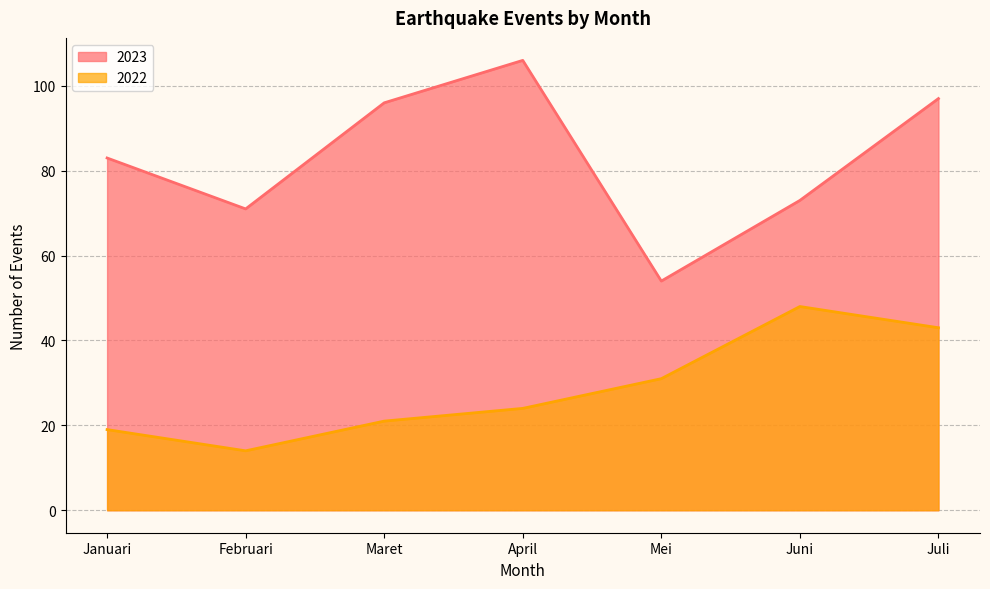

At Januari, list the series in order from smallest to largest.

2022, 2023